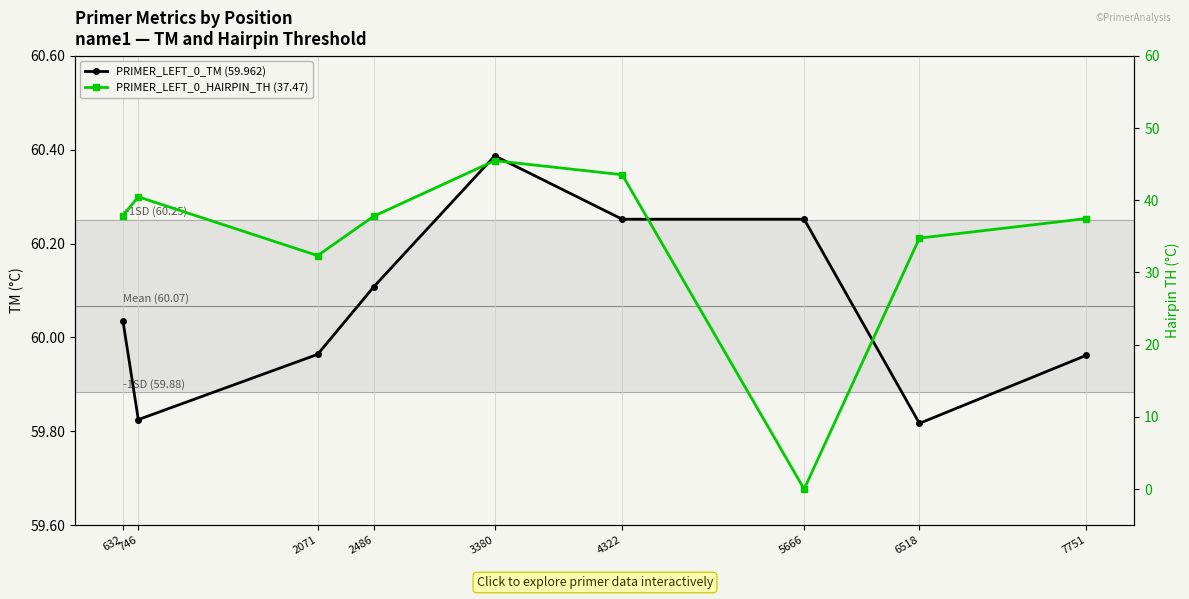

What are all the series names shown in the legend?

PRIMER_LEFT_0_TM (59.962), PRIMER_LEFT_0_HAIRPIN_TH (37.47)